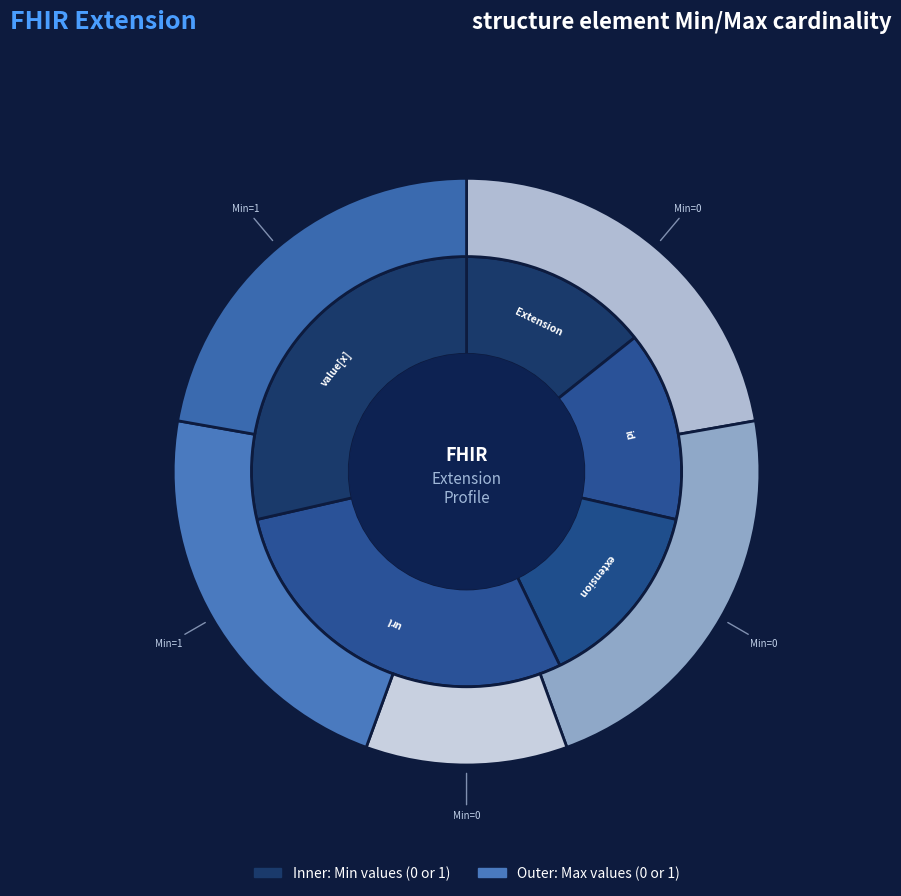

Is there a majority slice in this chart?

No